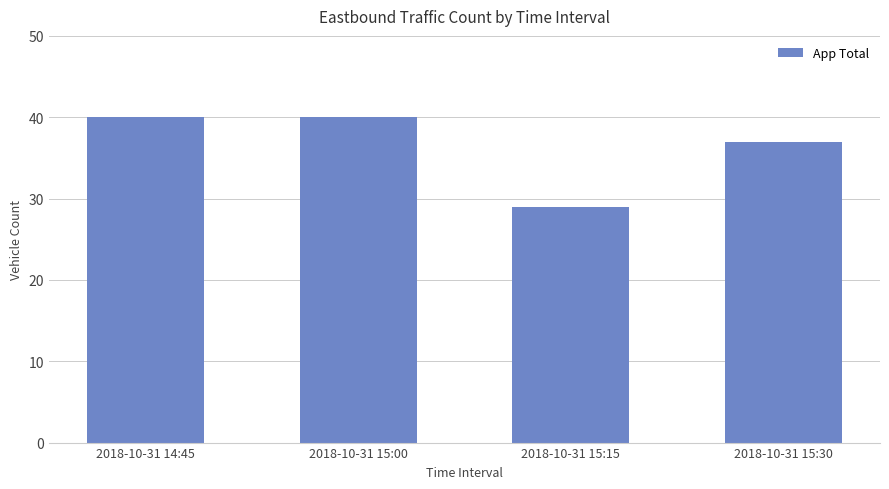

What is the difference between the maximum and minimum values?

11